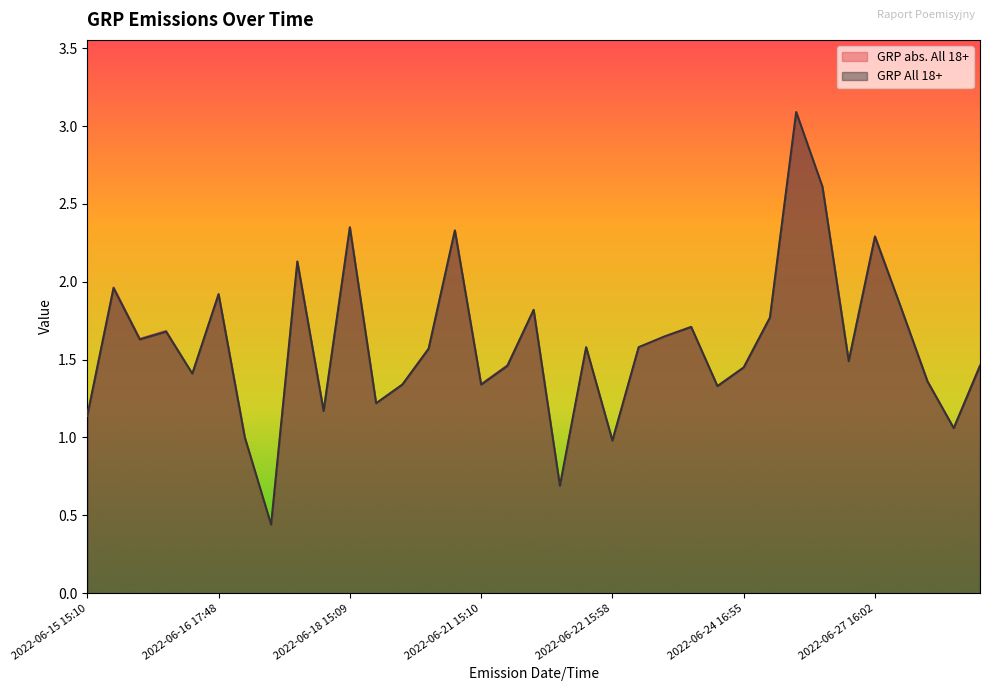

What is the difference between the GRP All 18+ values at 2022-06-15 15:10 and 2022-06-27 15:34?

0.4